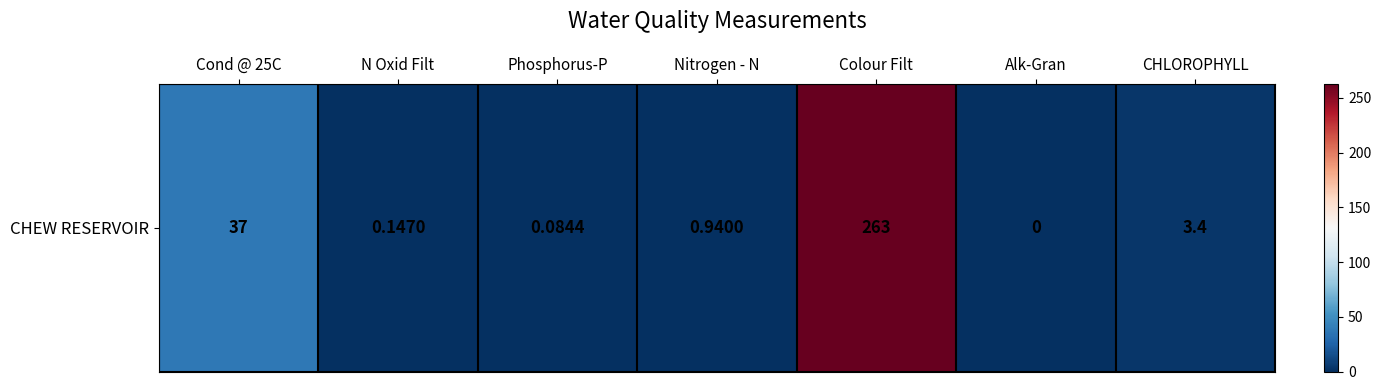

What is the difference between the maximum and minimum values?

263.0